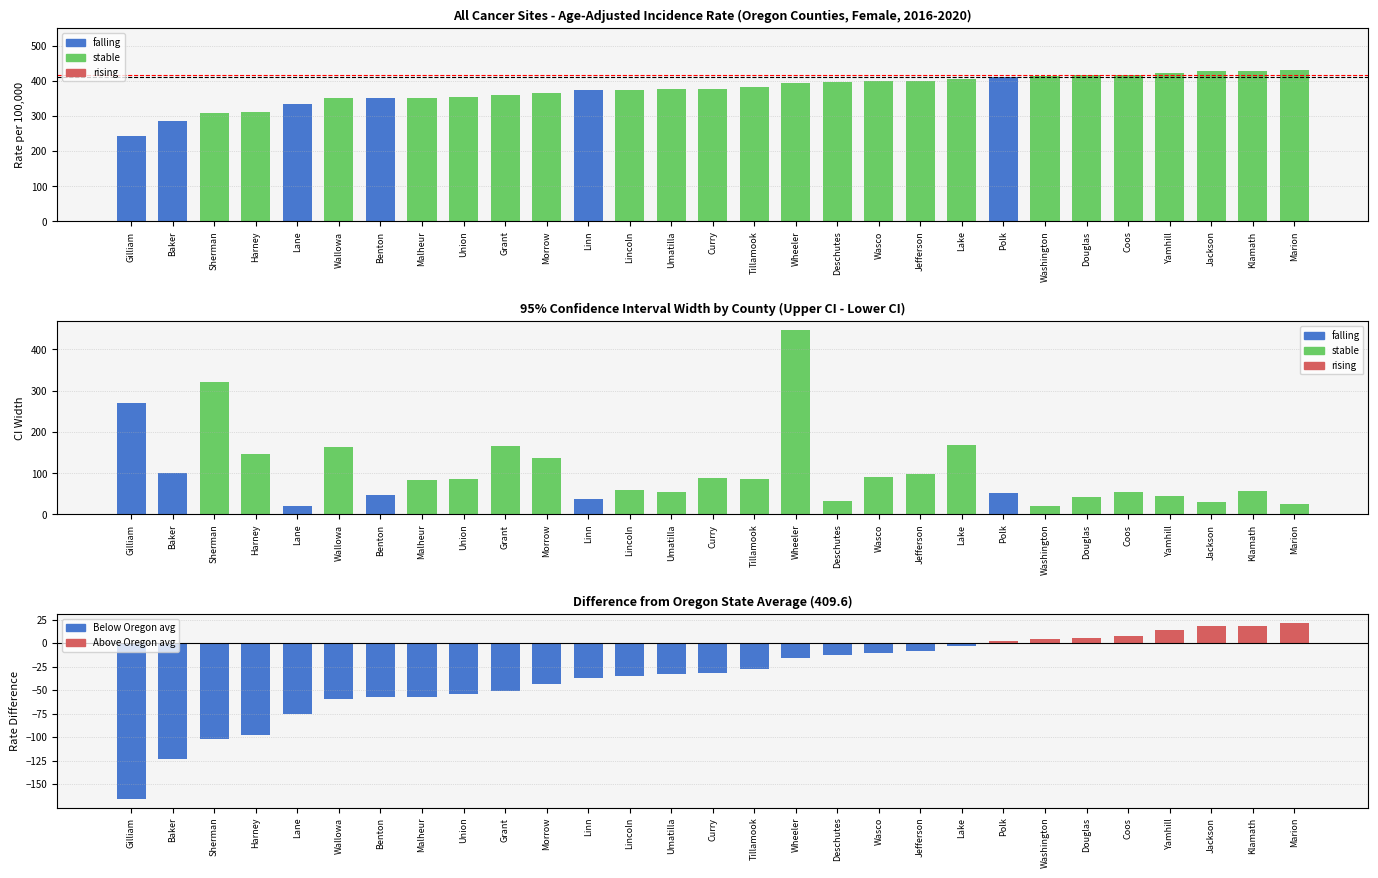

How many bars are there in total?

87